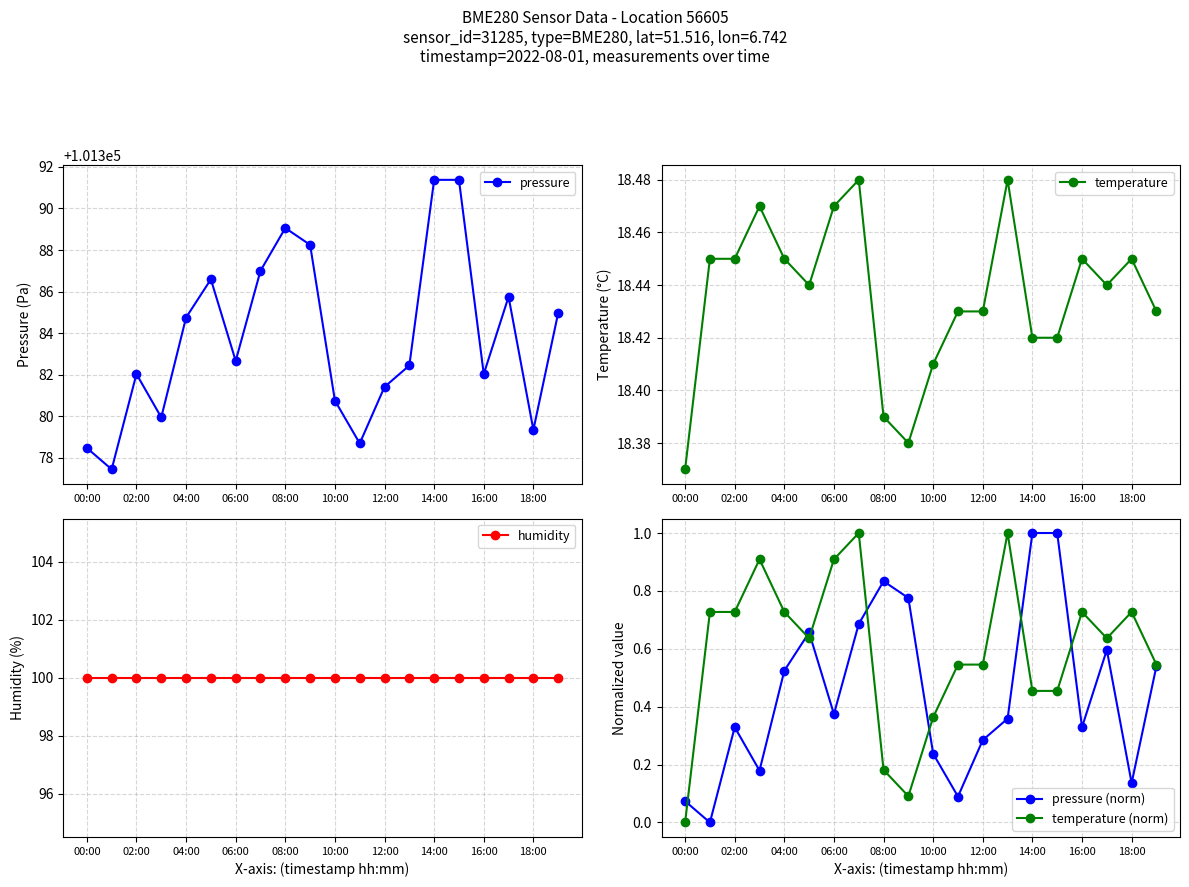

Which series has the largest range (max minus min)?

pressure